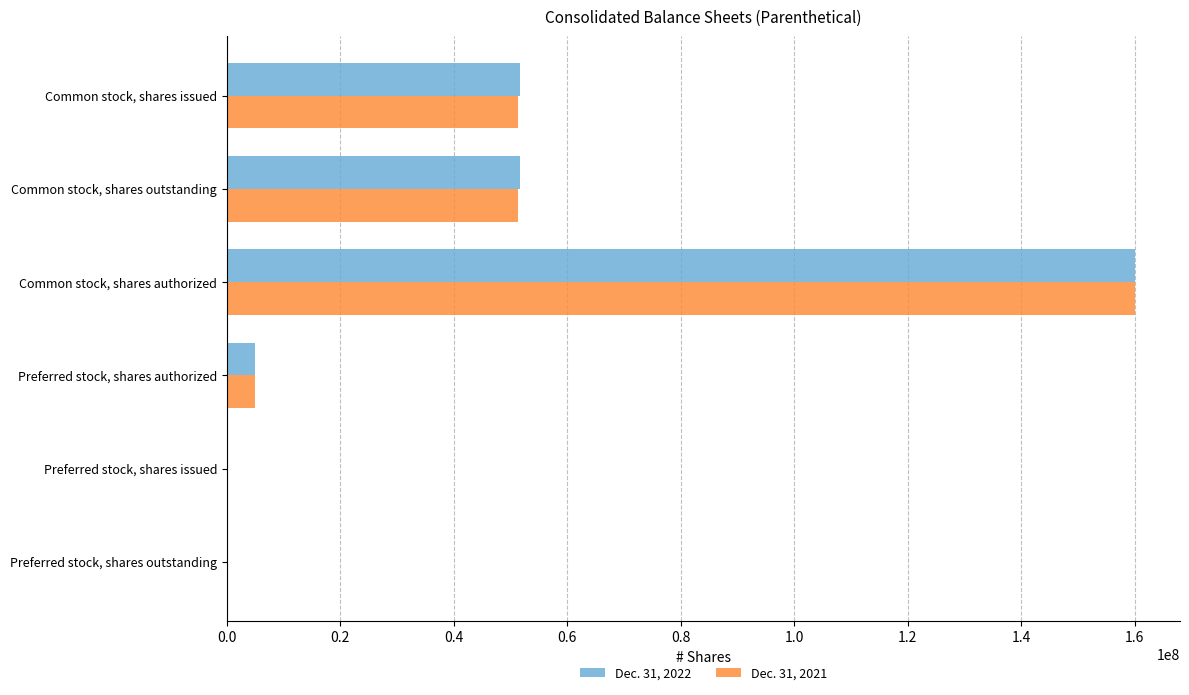

At which label does Dec. 31, 2022 reach its peak?

Common stock, shares authorized